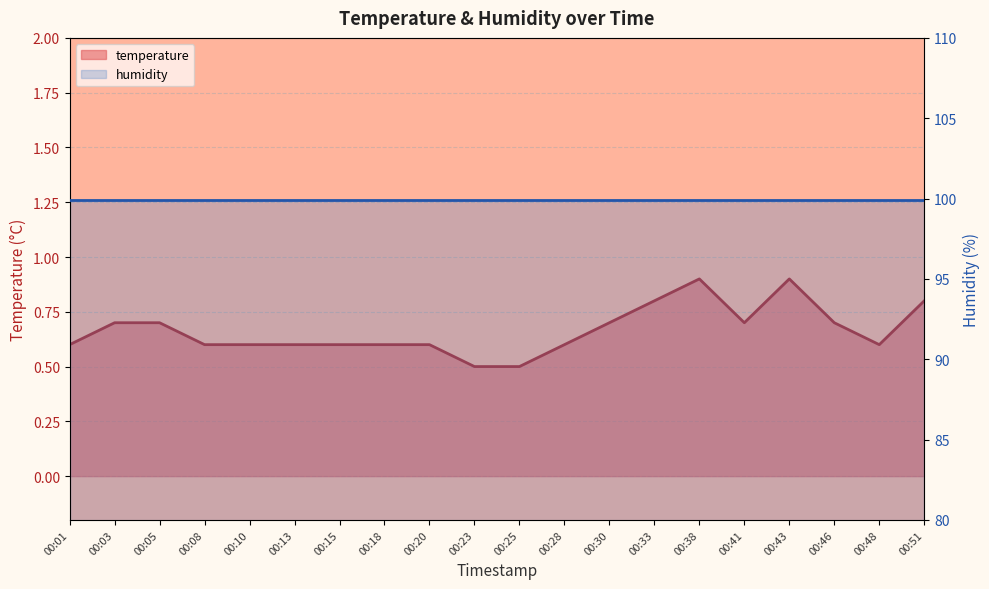

The chart shows a value of 0.7 at 00:03. True or false?

True